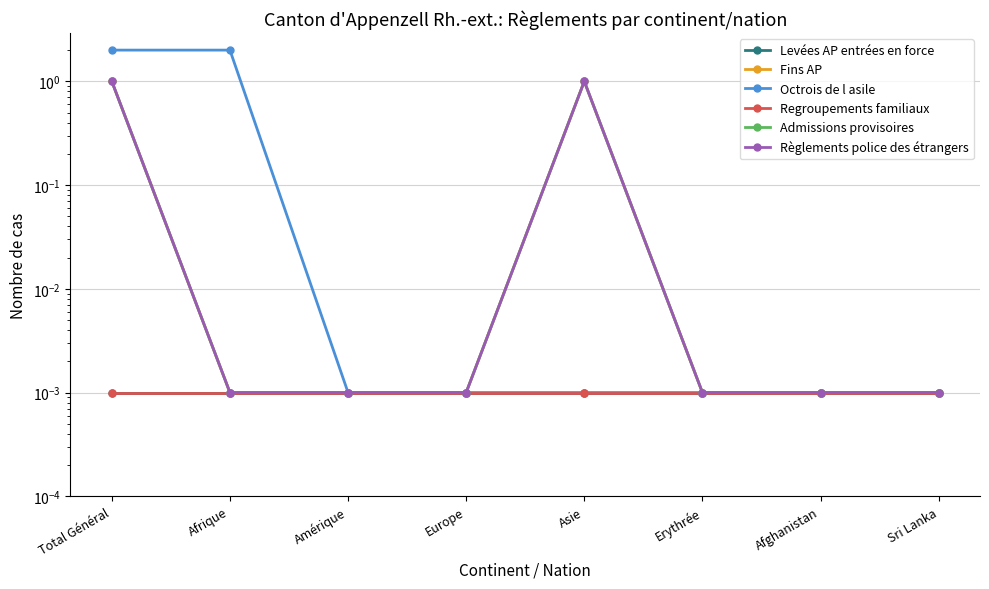

Is the value of Admissions provisoires at Erythrée greater than the value of Règlements police des étrangers at Total Général?

No